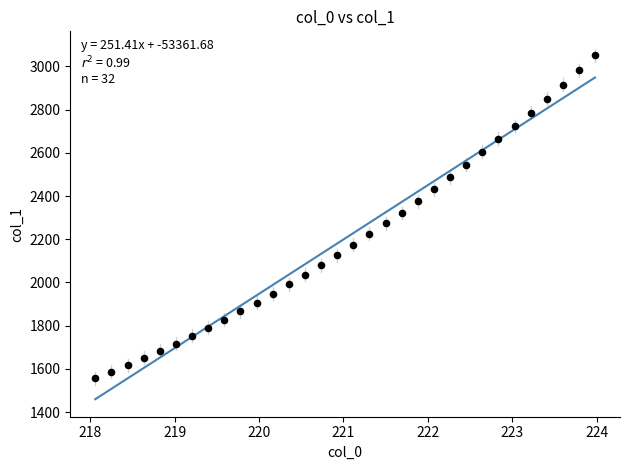

What is the range of Y values (max minus min)?

1494.7